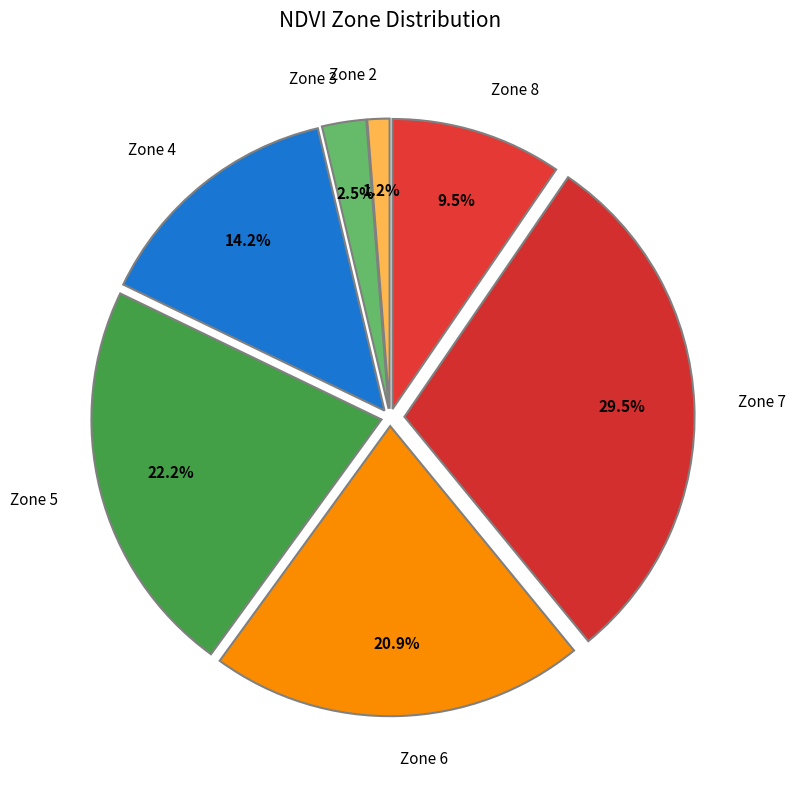

Count the number of slices in the pie.

7